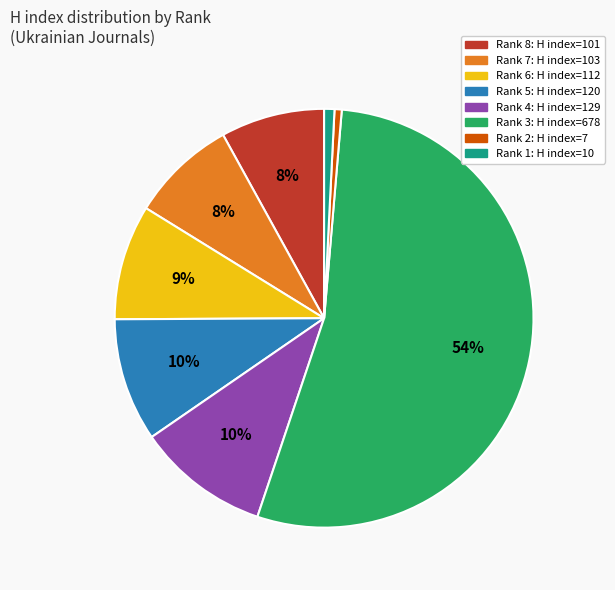

Between Rank 4 and Rank 7, which is larger?

Rank 4